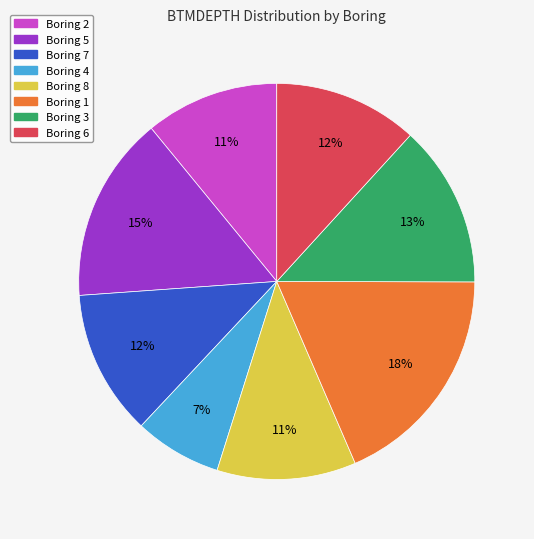

To the nearest percent, what is the difference between the largest and smallest slice percentages?

11%